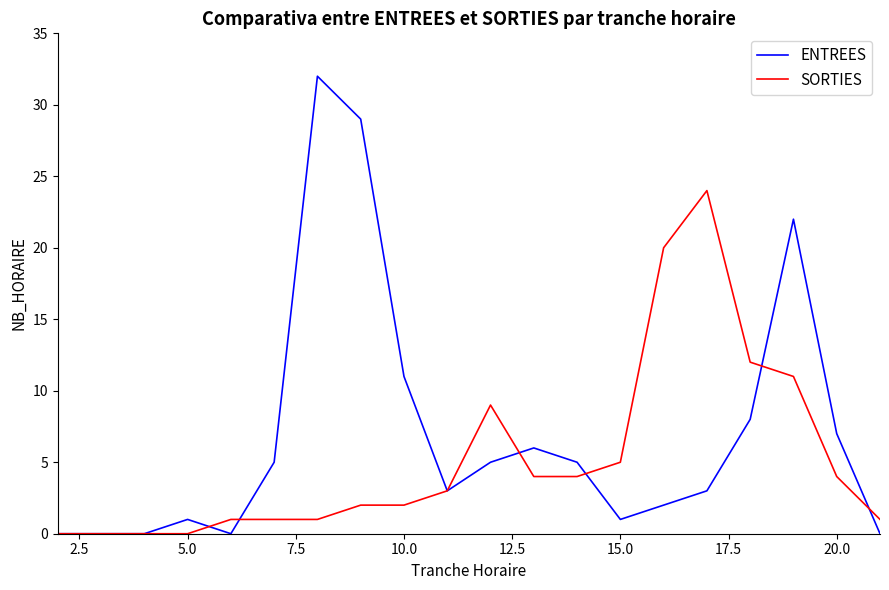

What is the highest value of the ENTREES series?

32